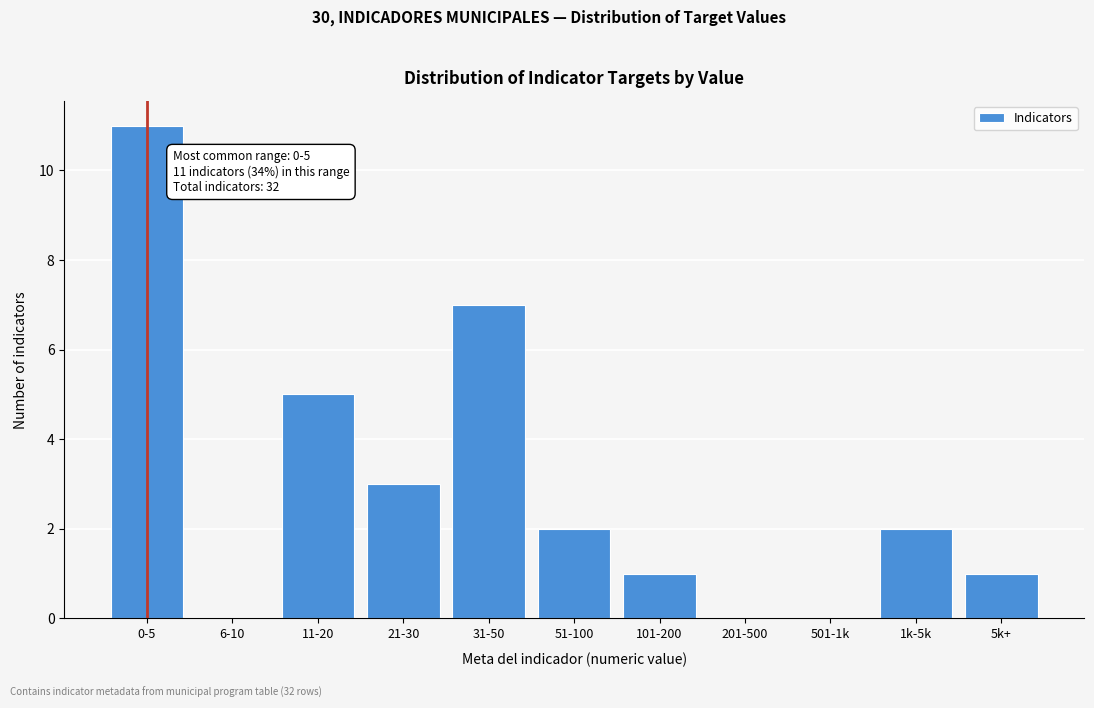

Reading left to right, transcribe all the data shown in this chart.

0-5=11	6-10=0	11-20=5	21-30=3	31-50=7	51-100=2	101-200=1	201-500=0	501-1k=0	1k-5k=2	5k+=1